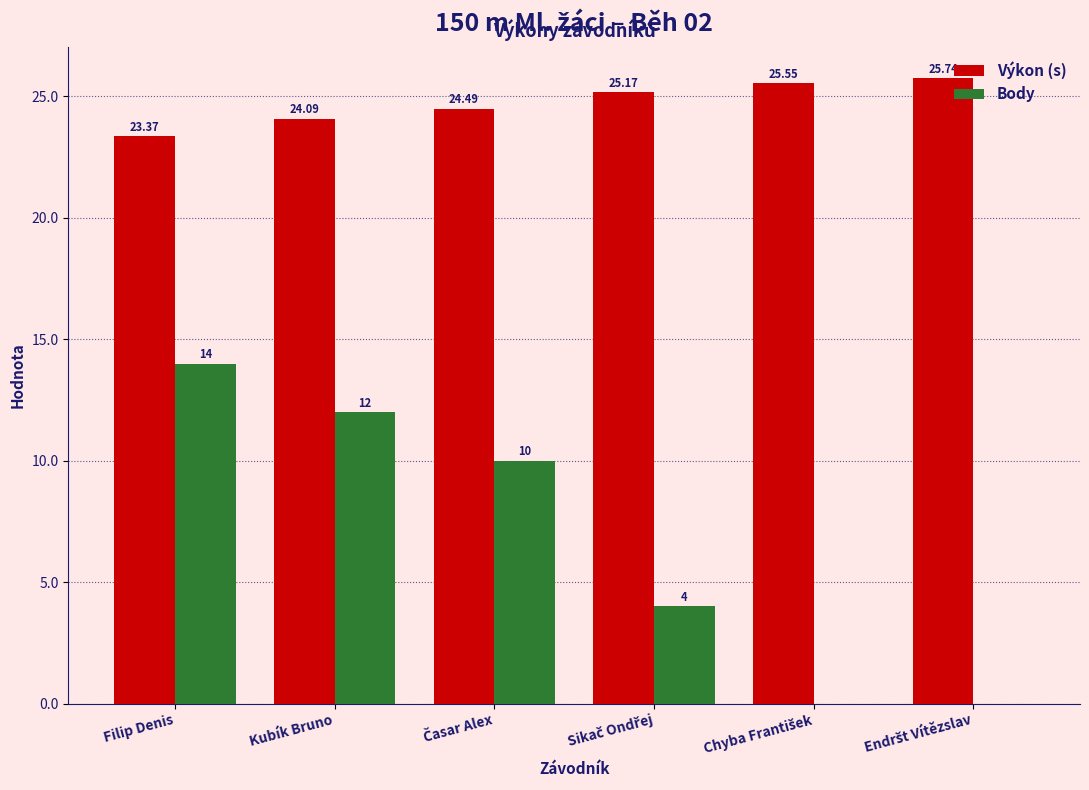

At which category is the sum across all series the highest?

Filip Denis